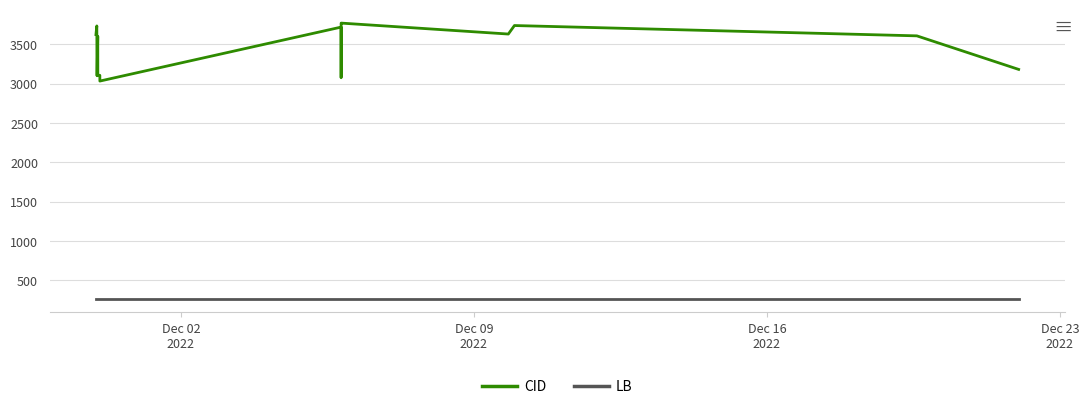

What are all the series names shown in the legend?

CID, LB